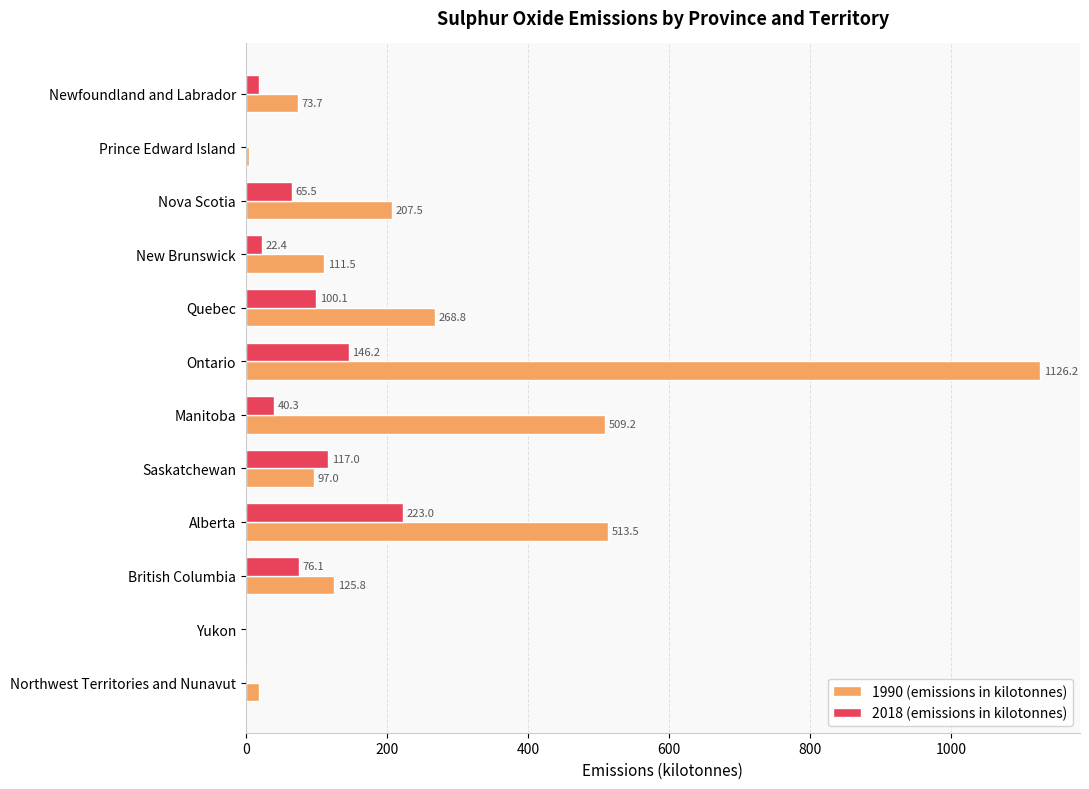

True or false: 2018 (emissions in kilotonnes) has a value of 100.1 at Quebec.

True